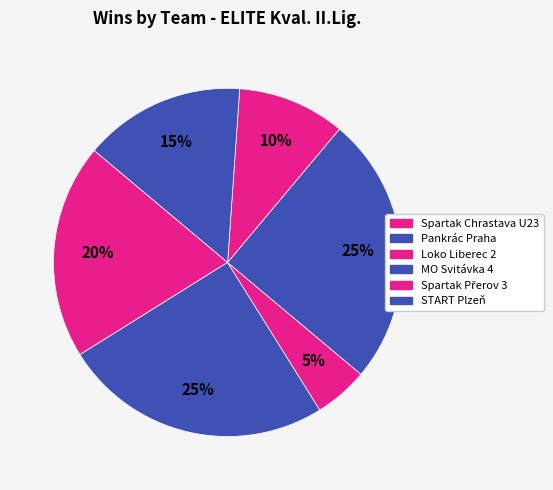

True or false: Pankrác Praha accounts for 13% of the total.

False